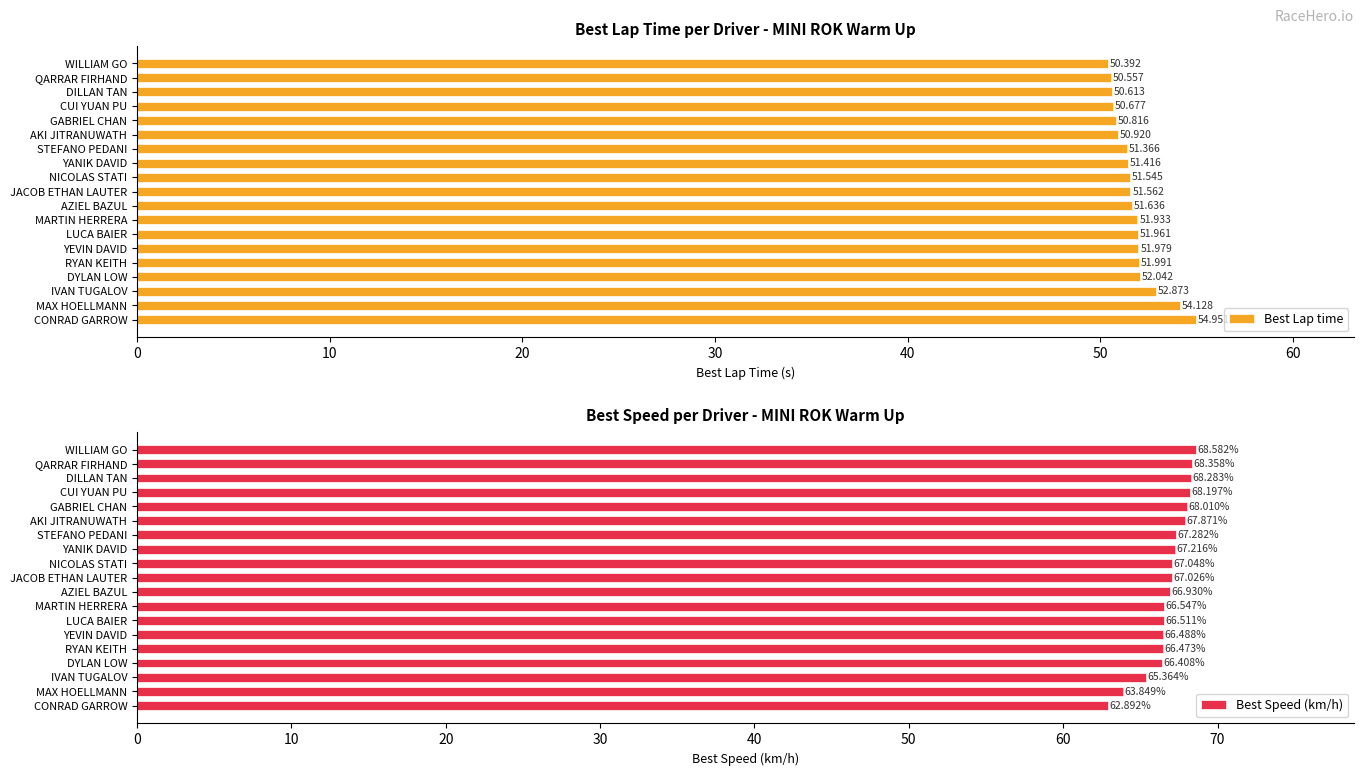

What is the total value across all series at 50?

118.8